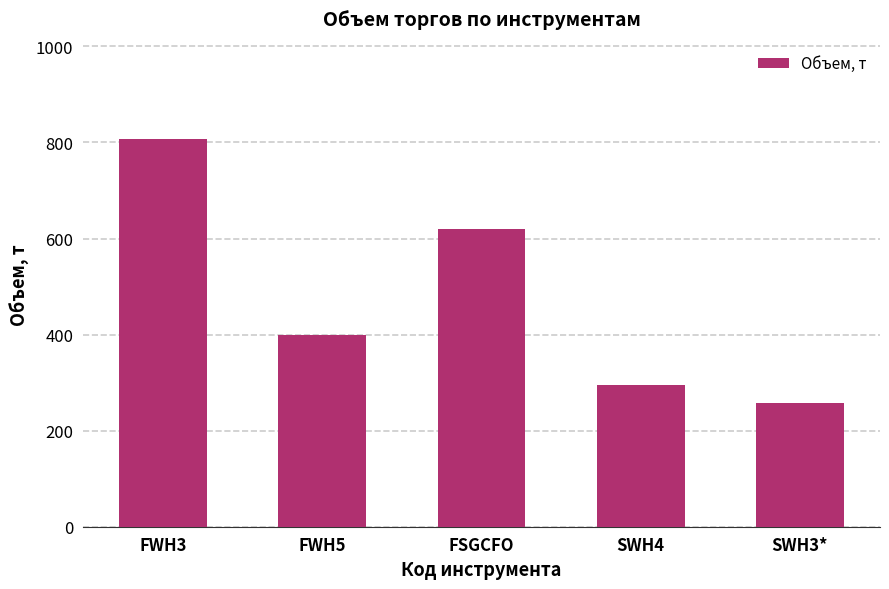

Rank the categories by value from highest to lowest.

FWH3, FSGCFO, FWH5, SWH4, SWH3*